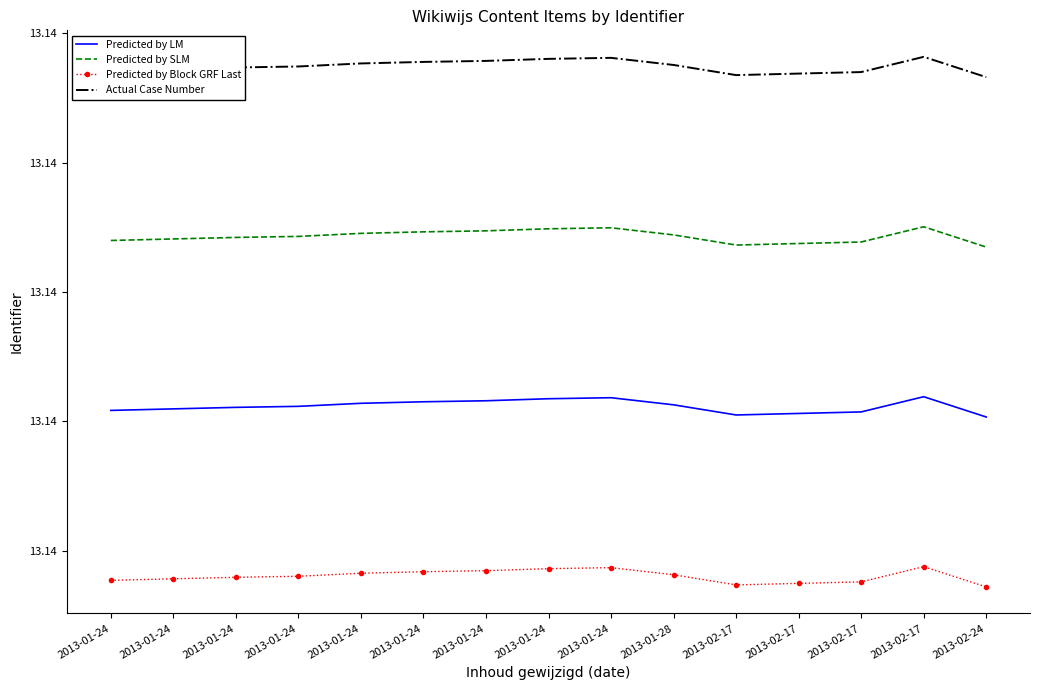

Which series has the largest total across all categories?

Actual Case Number